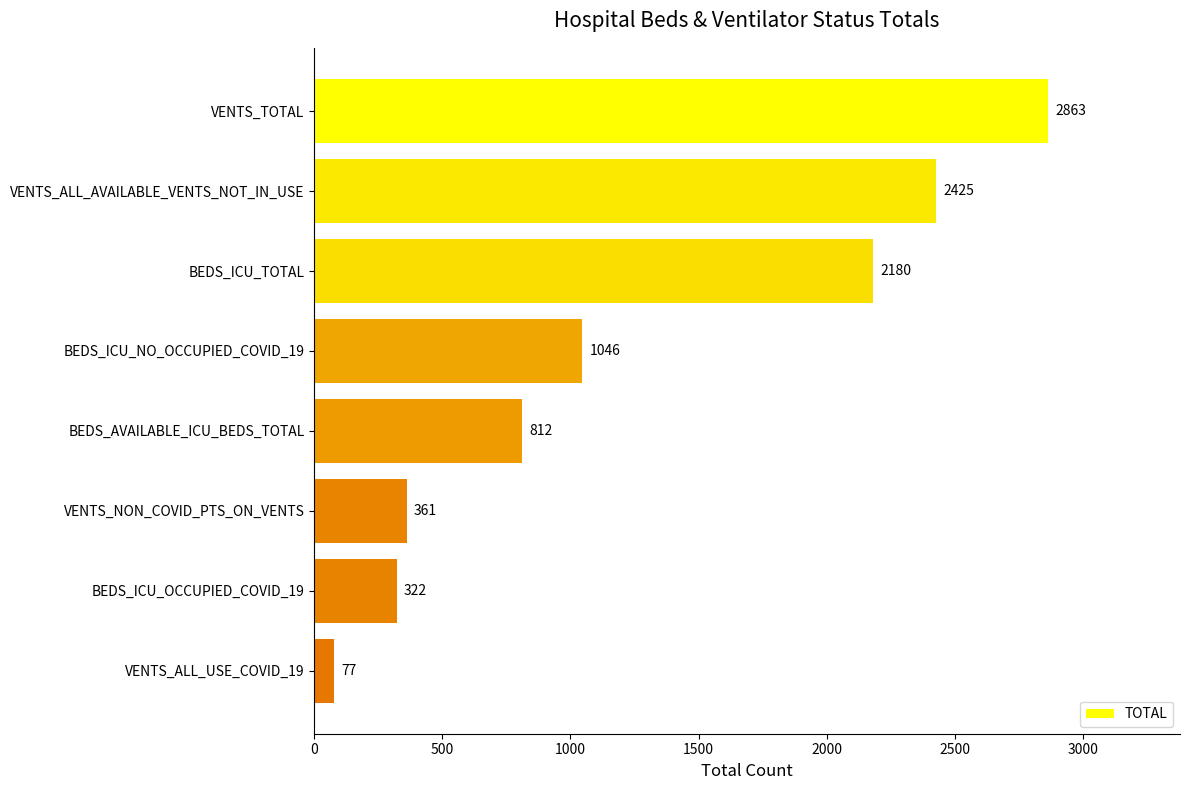

At which label is the value closest to 1470?

BEDS_ICU_NO_OCCUPIED_COVID_19